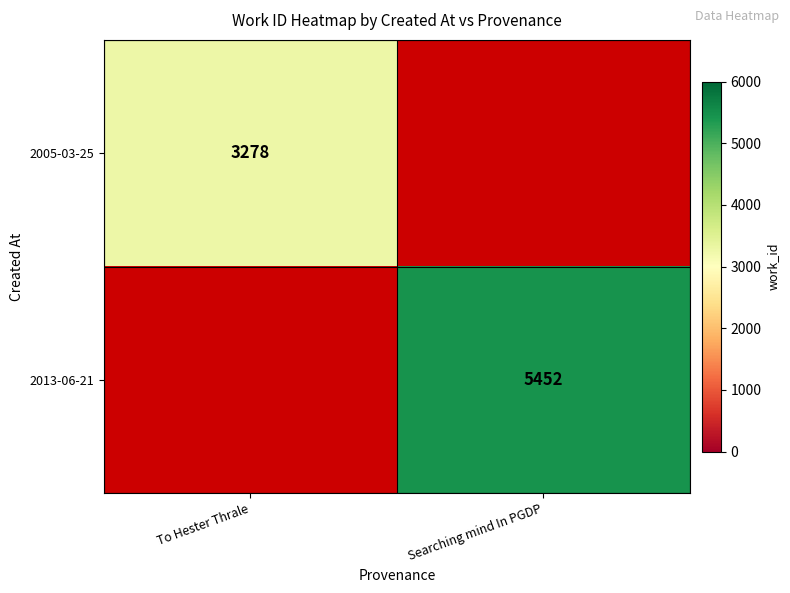

What is the minimum value shown in the chart?

3278.0